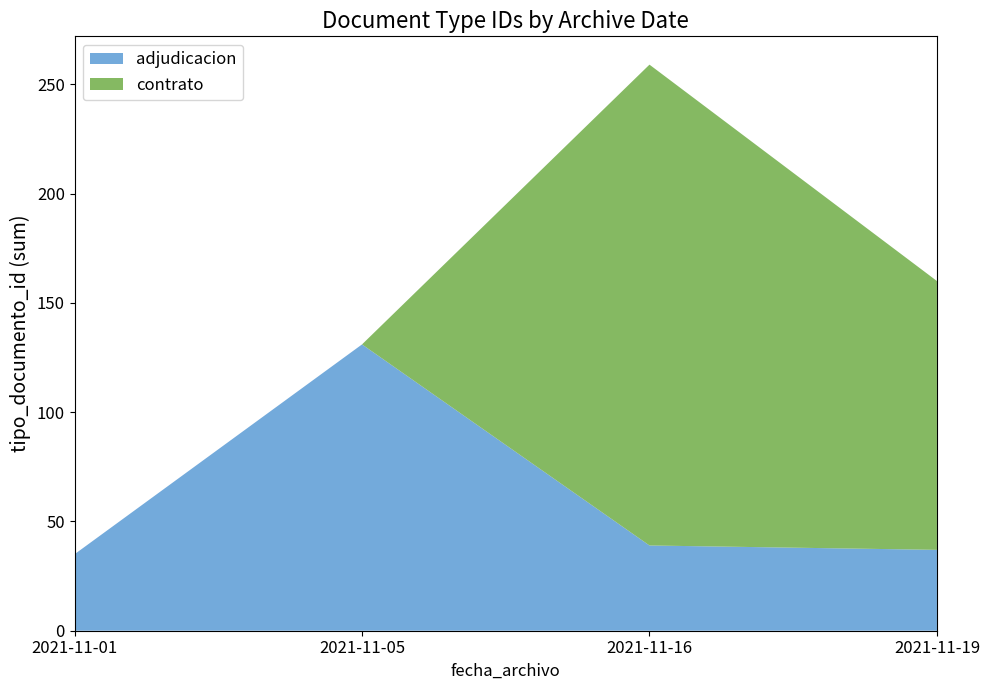

Reading right to left, what are the values for adjudicacion?

37	39	131	35